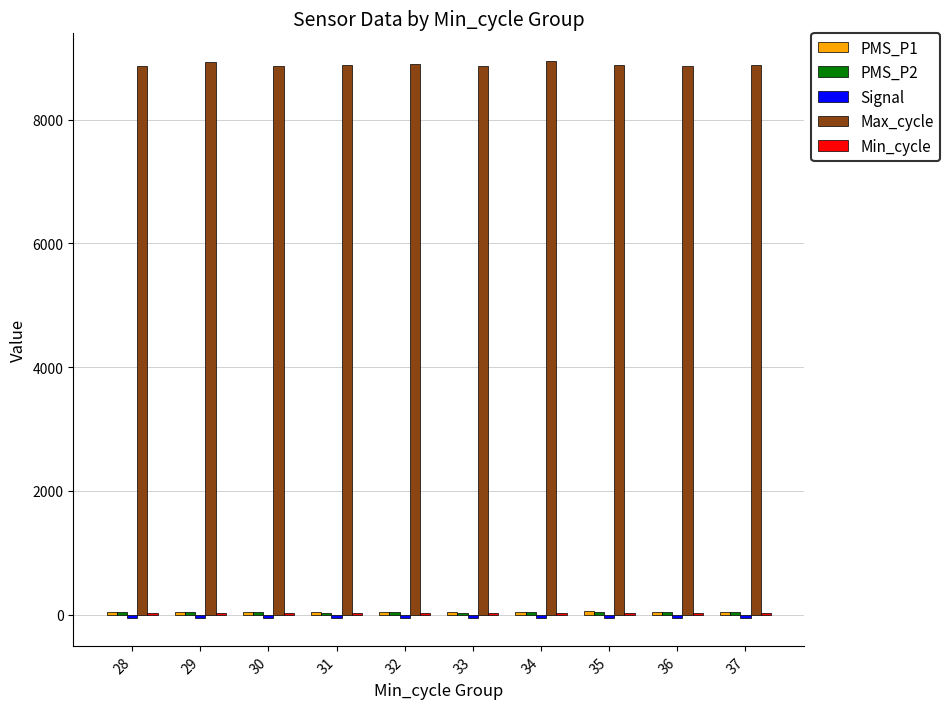

What is the greatest value displayed?

8944.0